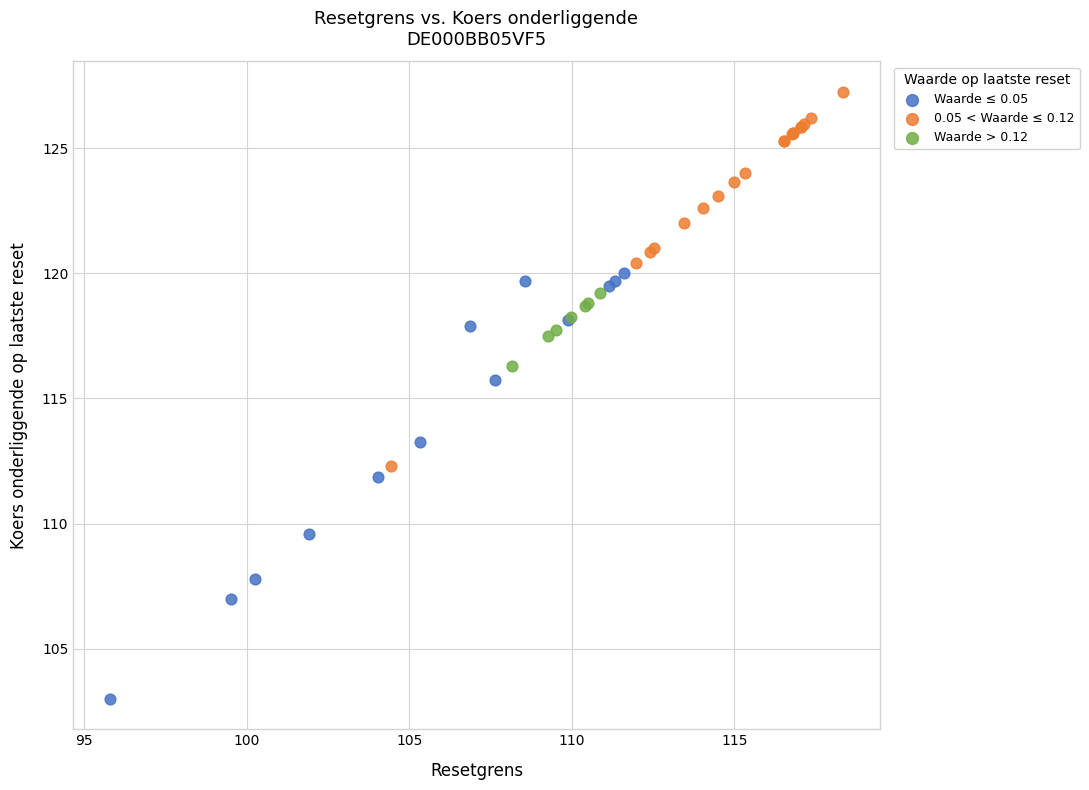

Which series reaches the maximum Y coordinate?

0.05 < Waarde ≤ 0.12